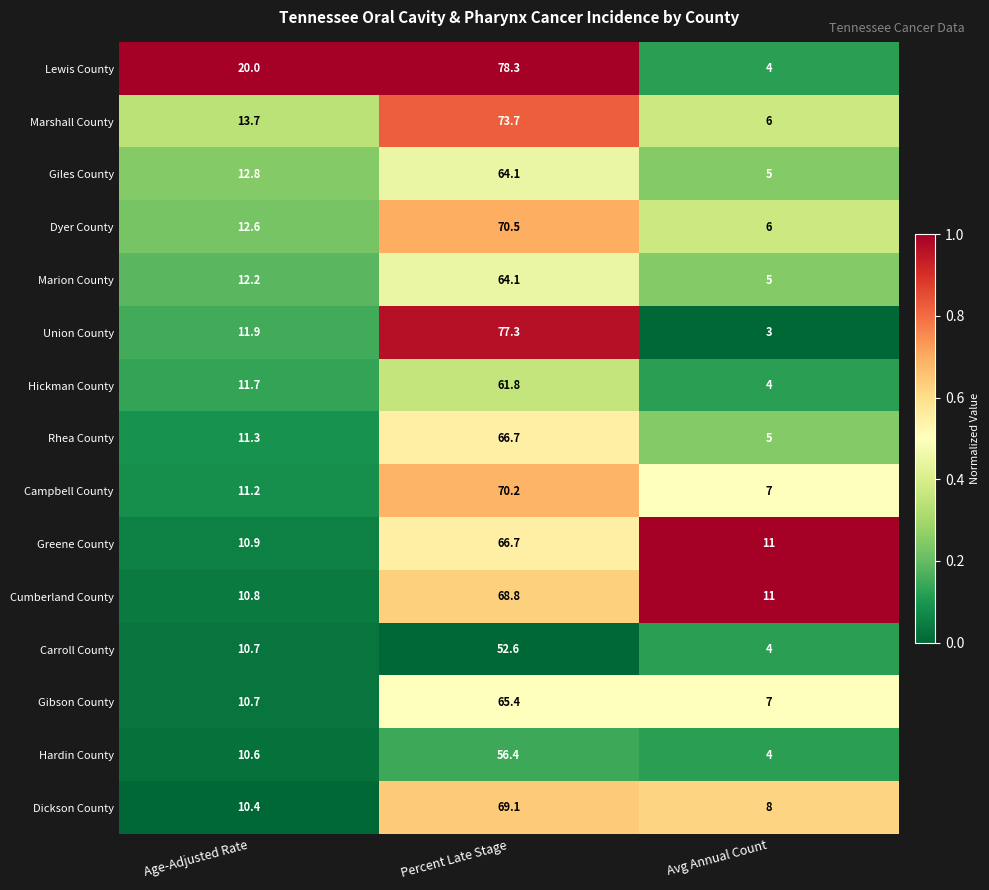

What is the spread (max minus min) of values at Percent Late Stage?

25.7